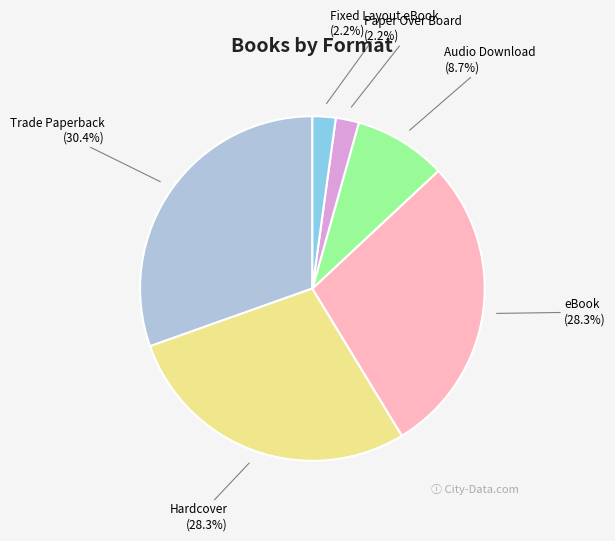

What is the largest slice in the pie chart?

Trade Paperback